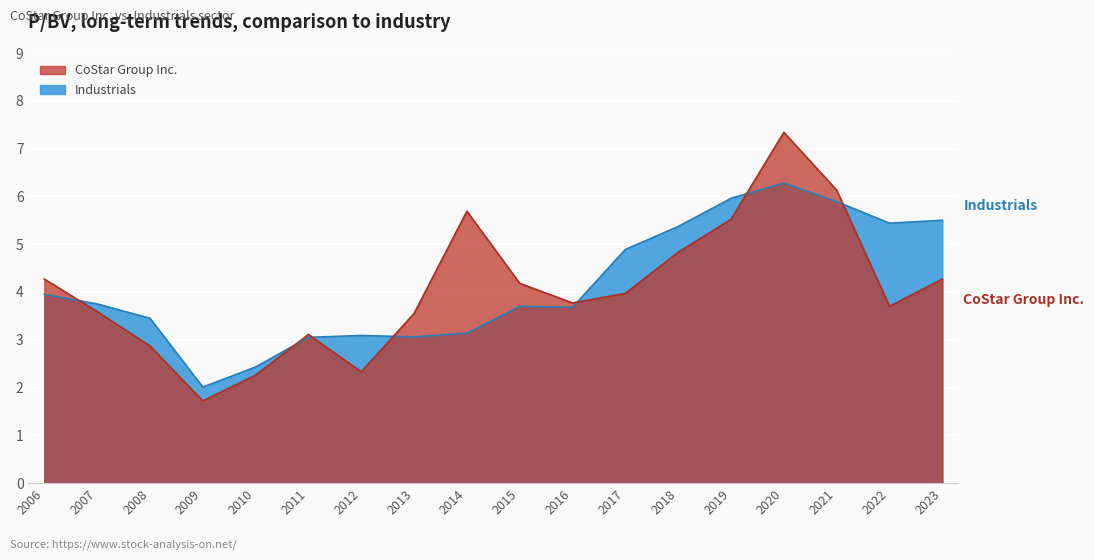

At which category is the sum across all series the highest?

2020